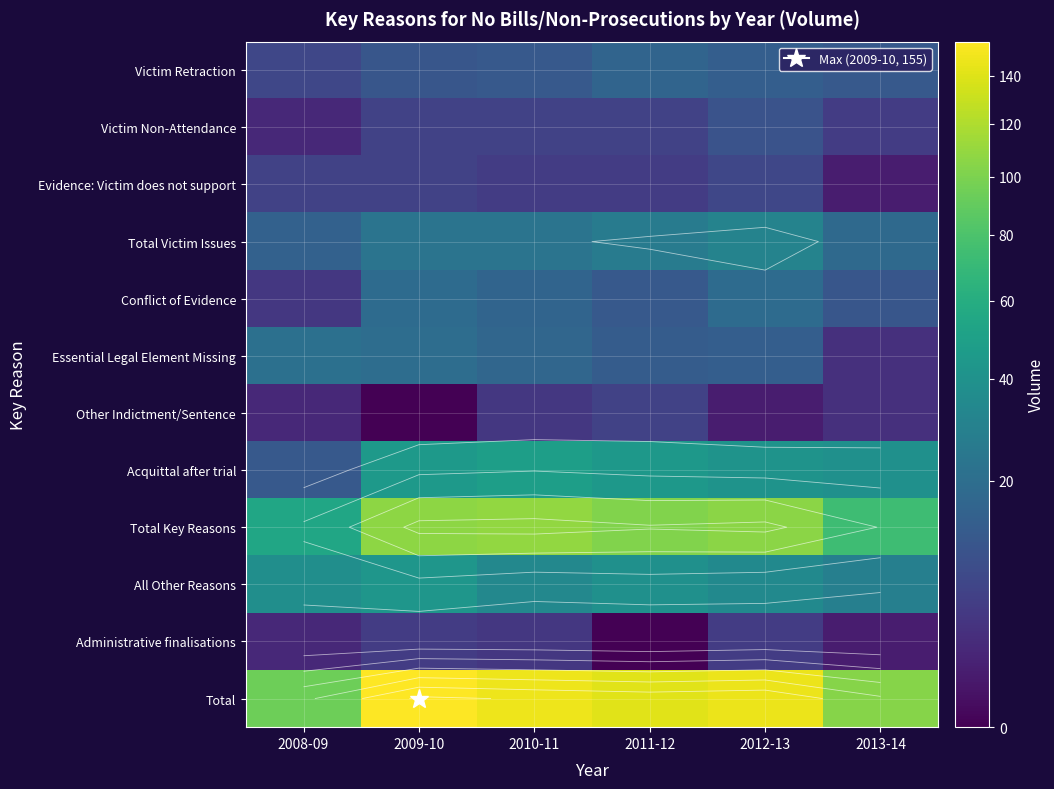

Is it true that Total Key Reasons equals 32 at 2012-13?

False